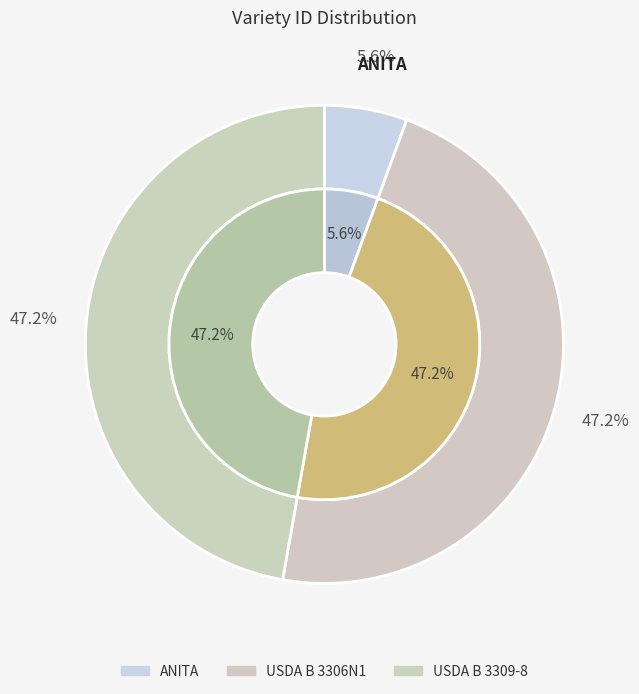

How many segments does this pie chart have?

3